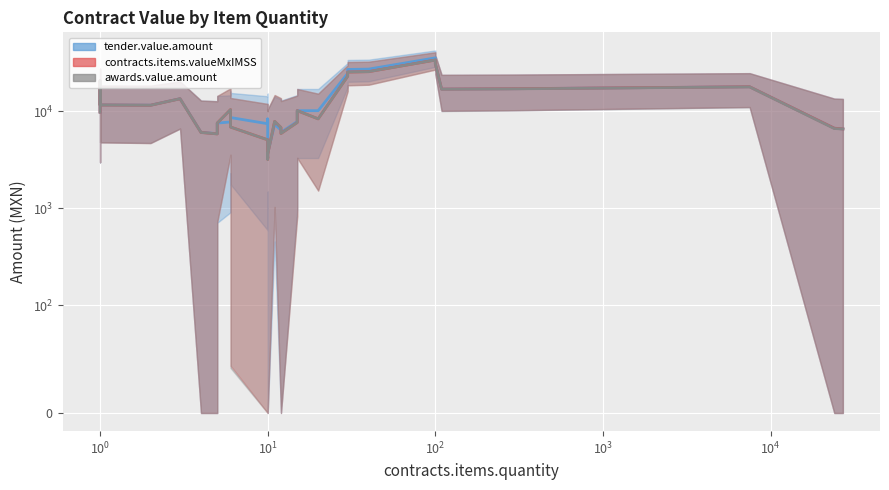

Is the value of awards.value.amount at 6 greater than the value of tender.value.amount at 14?

Yes